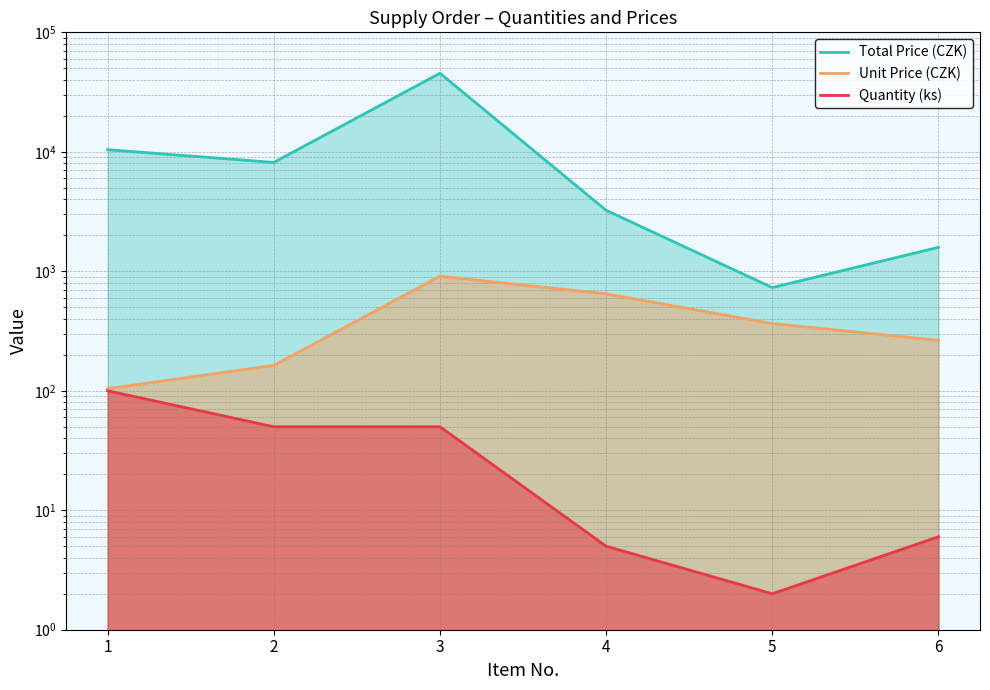

What is the difference between the highest and lowest values at 3?

45409.5